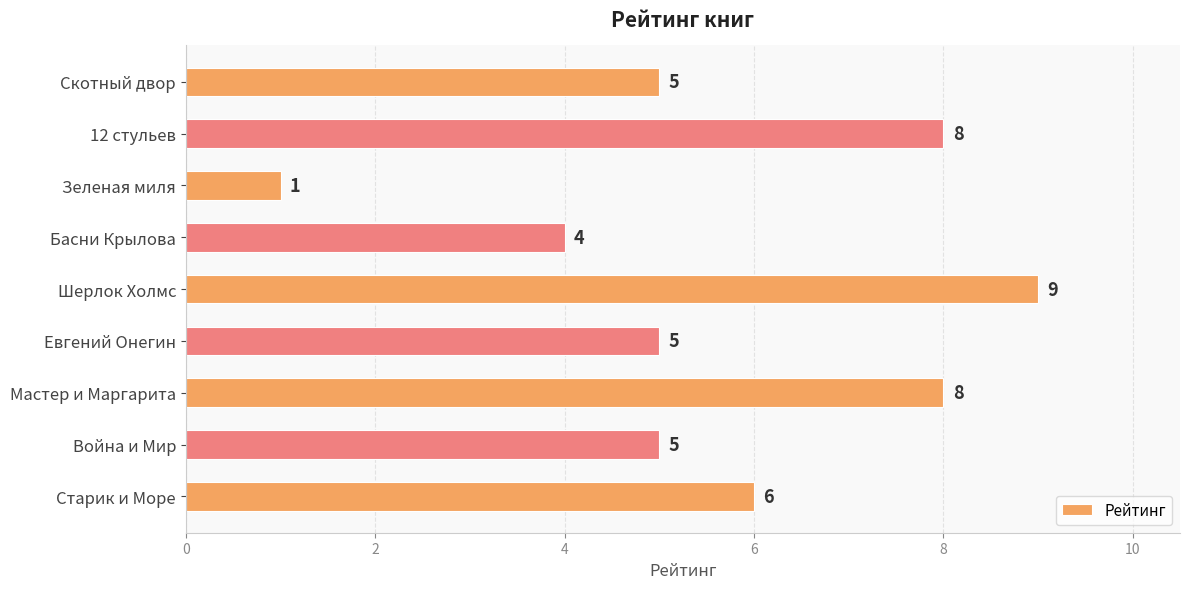

How many data points are less than 5?

2